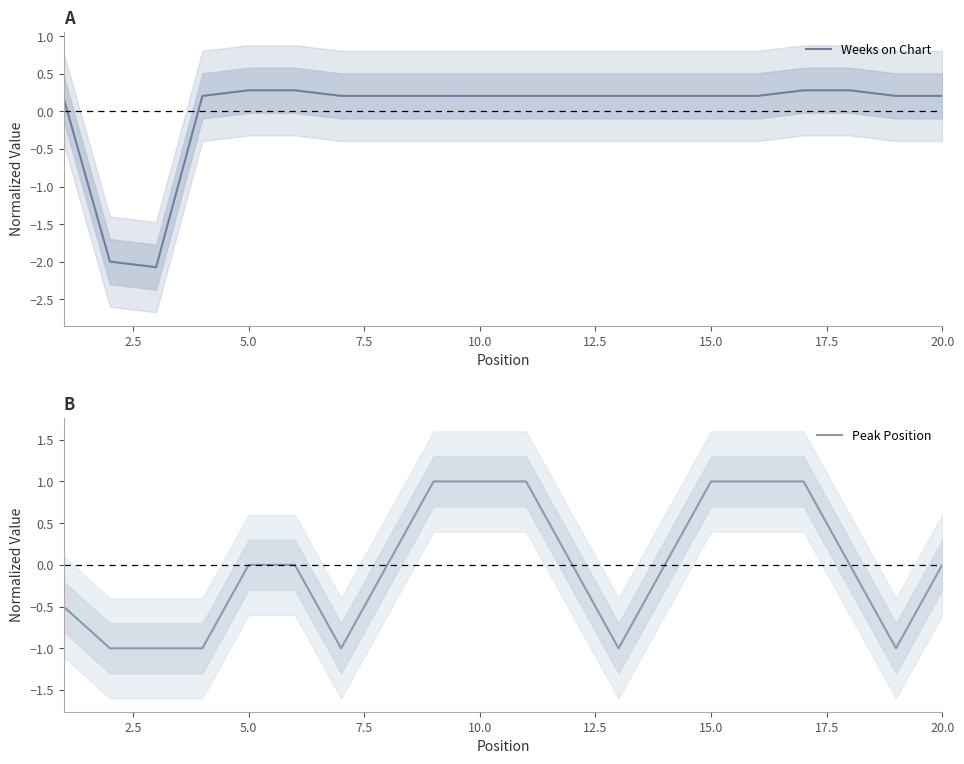

True or false: Weeks on Chart has a value of 0.3 at 5.0.

True